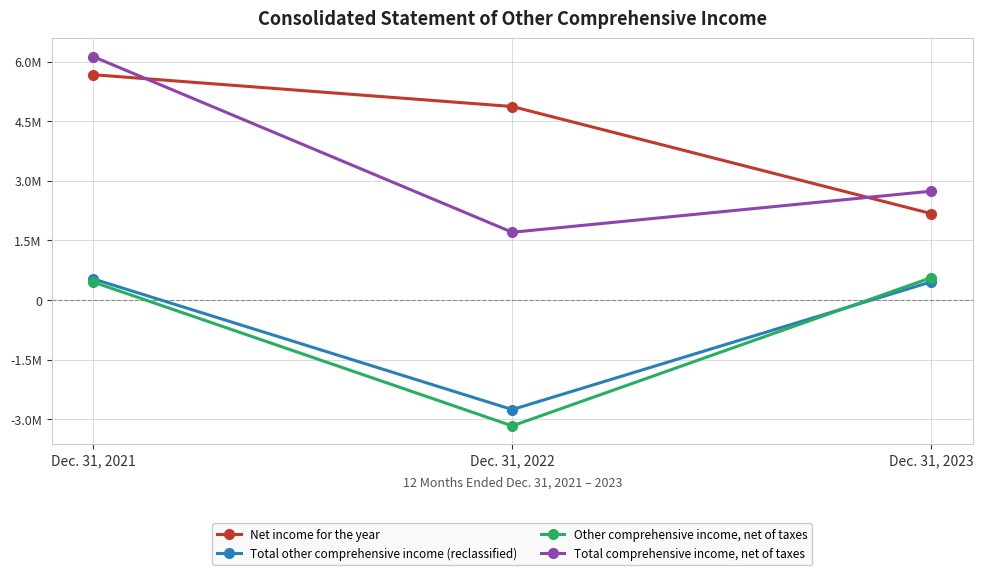

Reading right to left, transcribe all the data shown in this chart.

Net income for the year: Dec. 31, 2023=2177116	Dec. 31, 2022=4869133	Dec. 31, 2021=5668502
Total other comprehensive income (reclassified): Dec. 31, 2023=458930	Dec. 31, 2022=-2752028	Dec. 31, 2021=532019
Other comprehensive income, net of taxes: Dec. 31, 2023=562527	Dec. 31, 2022=-3162875	Dec. 31, 2021=452759
Total comprehensive income, net of taxes: Dec. 31, 2023=2739643	Dec. 31, 2022=1706258	Dec. 31, 2021=6121261